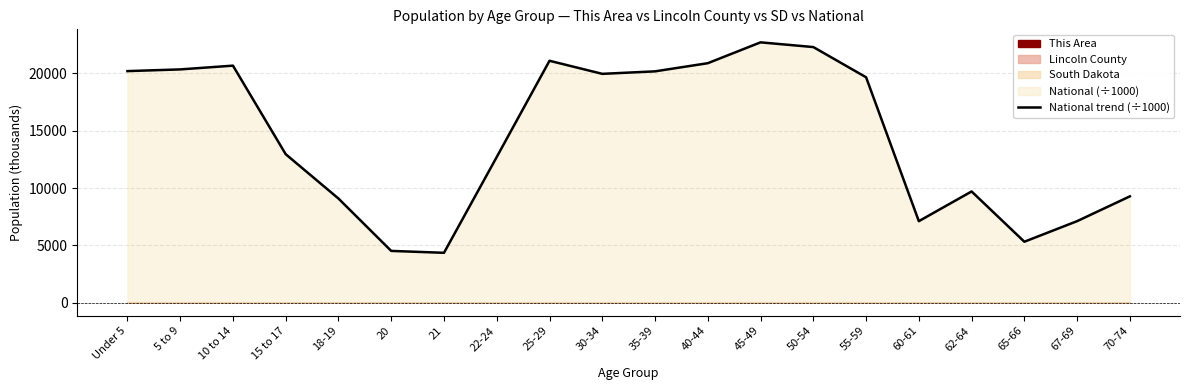

At which label is the value closest to 13531?

15 to 17